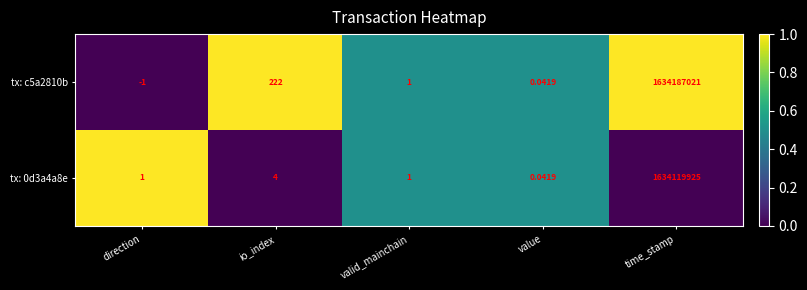

Rank the categories by tx: c5a2810b value from highest to lowest.

time_stamp, io_index, valid_mainchain, value, direction